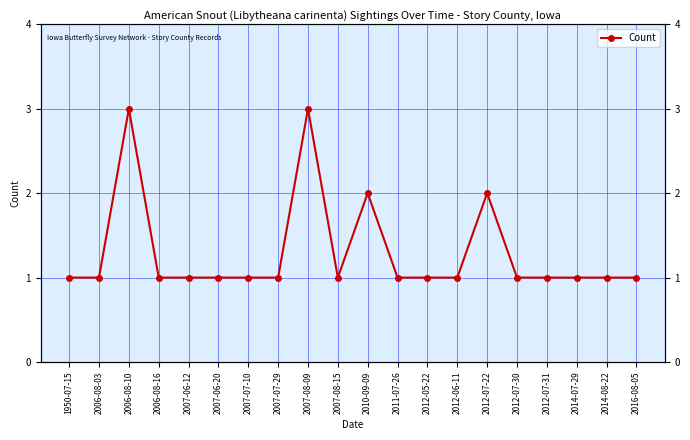

Approximately how many times larger is the value at 2006-08-16 compared to 2012-07-22?

0.5